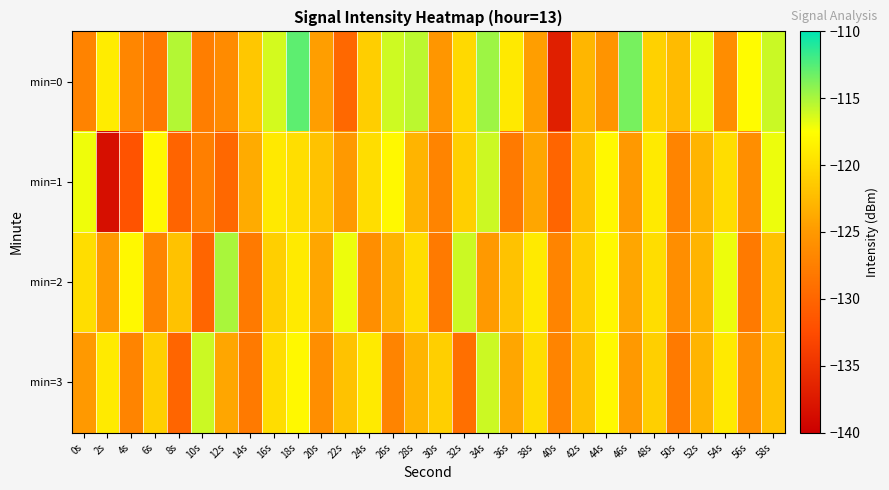

At which category is the sum across all series the highest?

18s